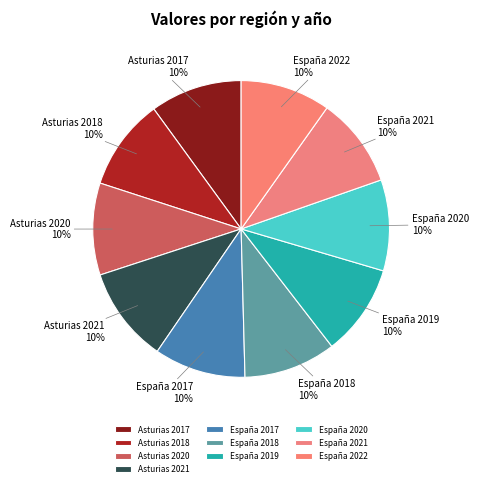

What is the ratio of the value at España 2022 to the value at España 2019?

1.0